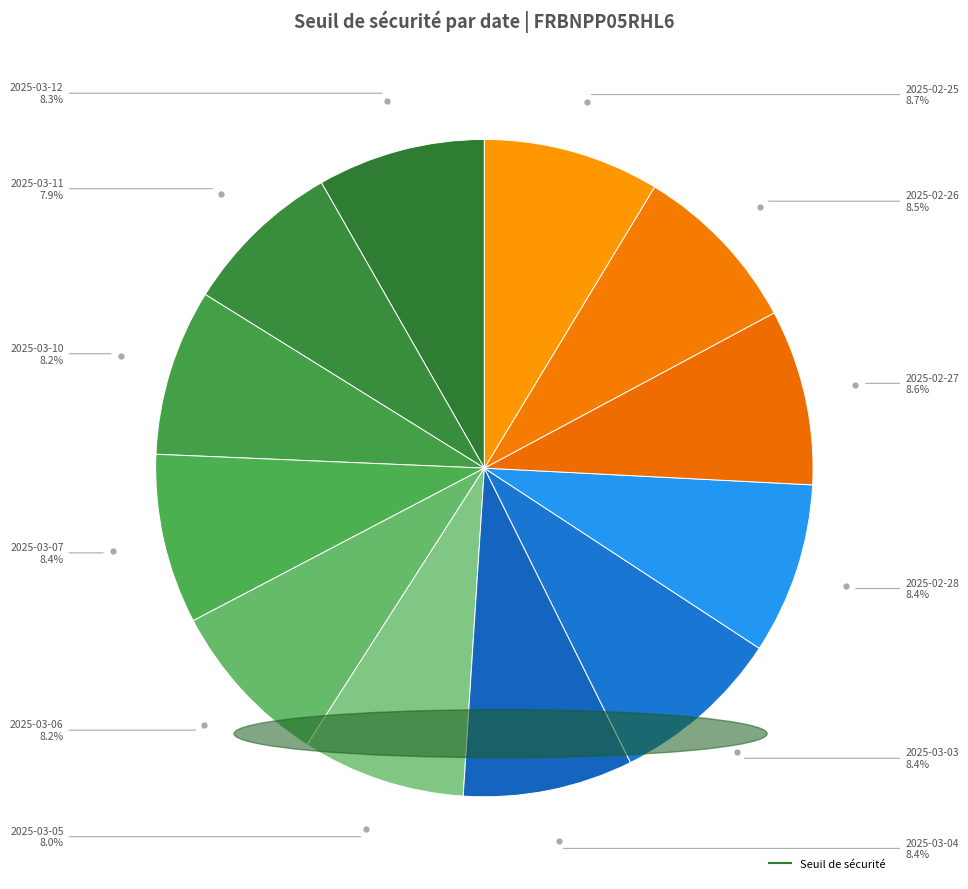

How many segments does this pie chart have?

12